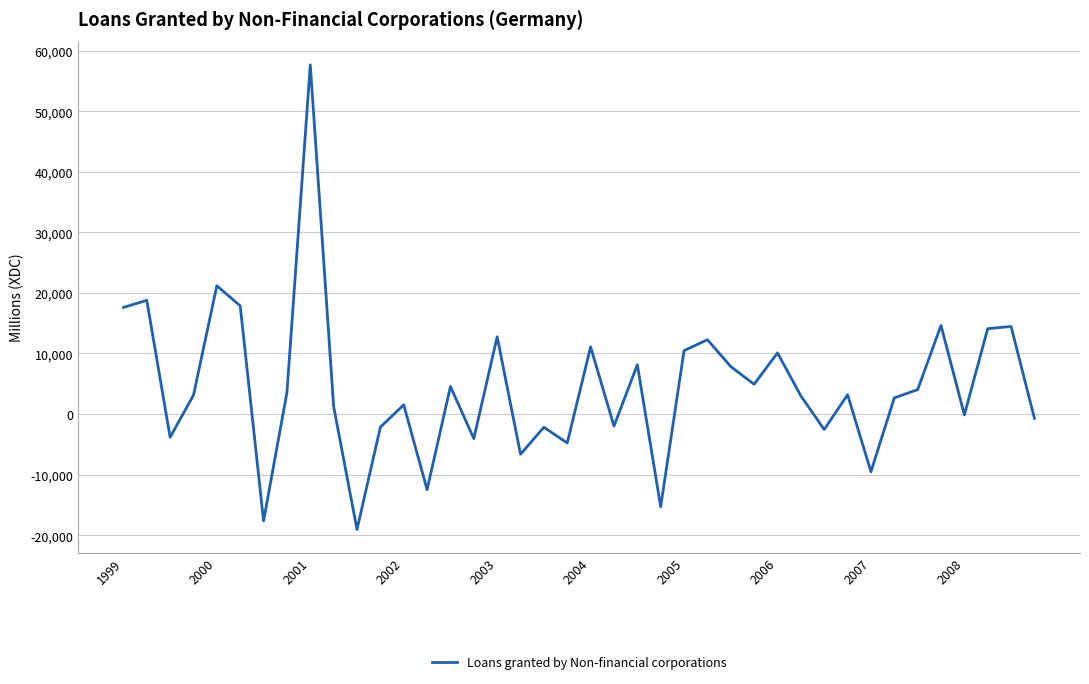

What is the maximum value shown in the chart?

57652